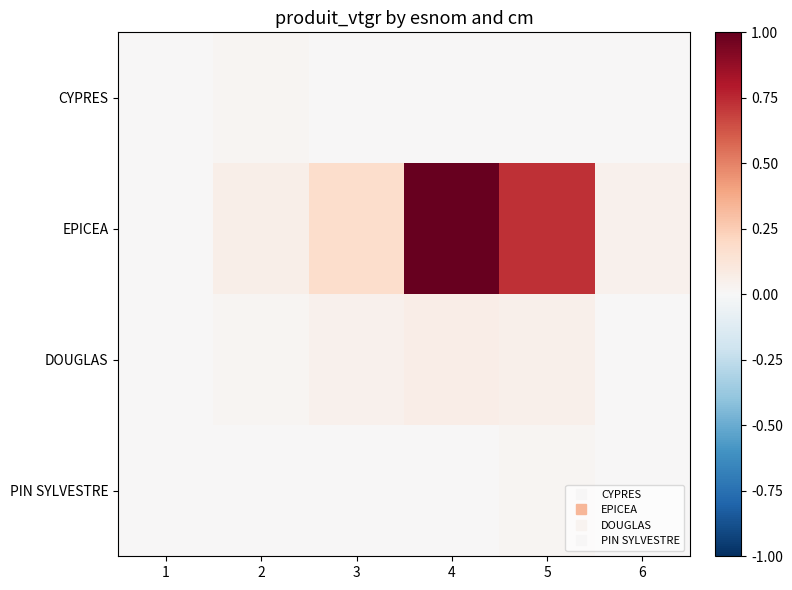

Rank the series by their maximum value, from lowest to highest.

CYPRES, PIN SYLVESTRE, DOUGLAS, EPICEA